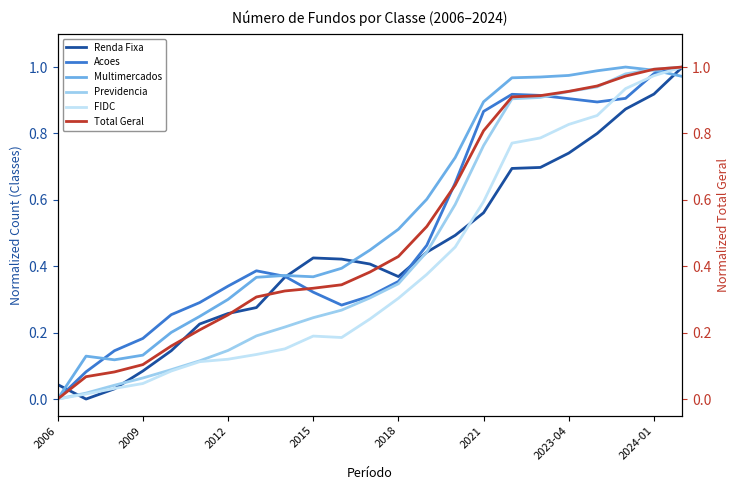

Which series has the largest range (max minus min)?

Renda Fixa